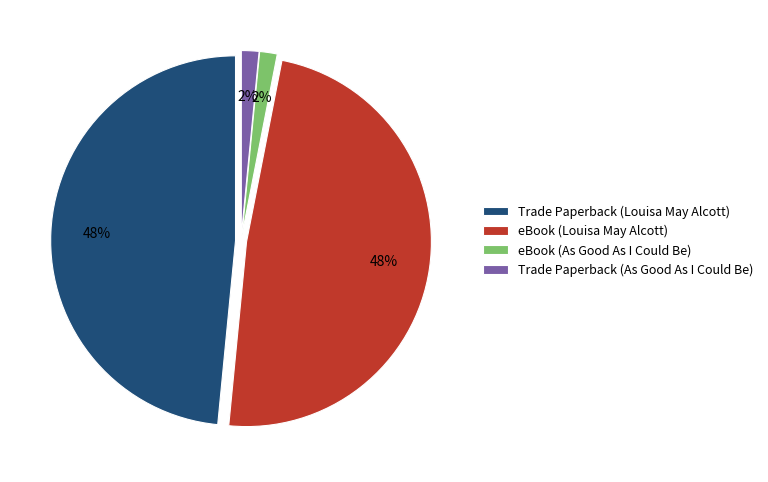

Is eBook (As Good As I Could Be) the majority of the pie?

No